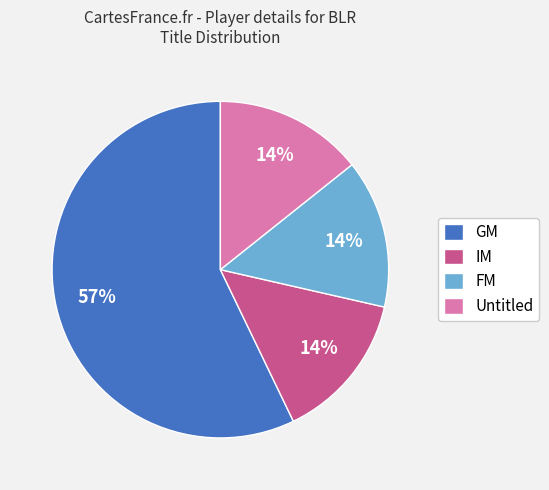

Do GM and IM together represent more than half of the pie?

Yes